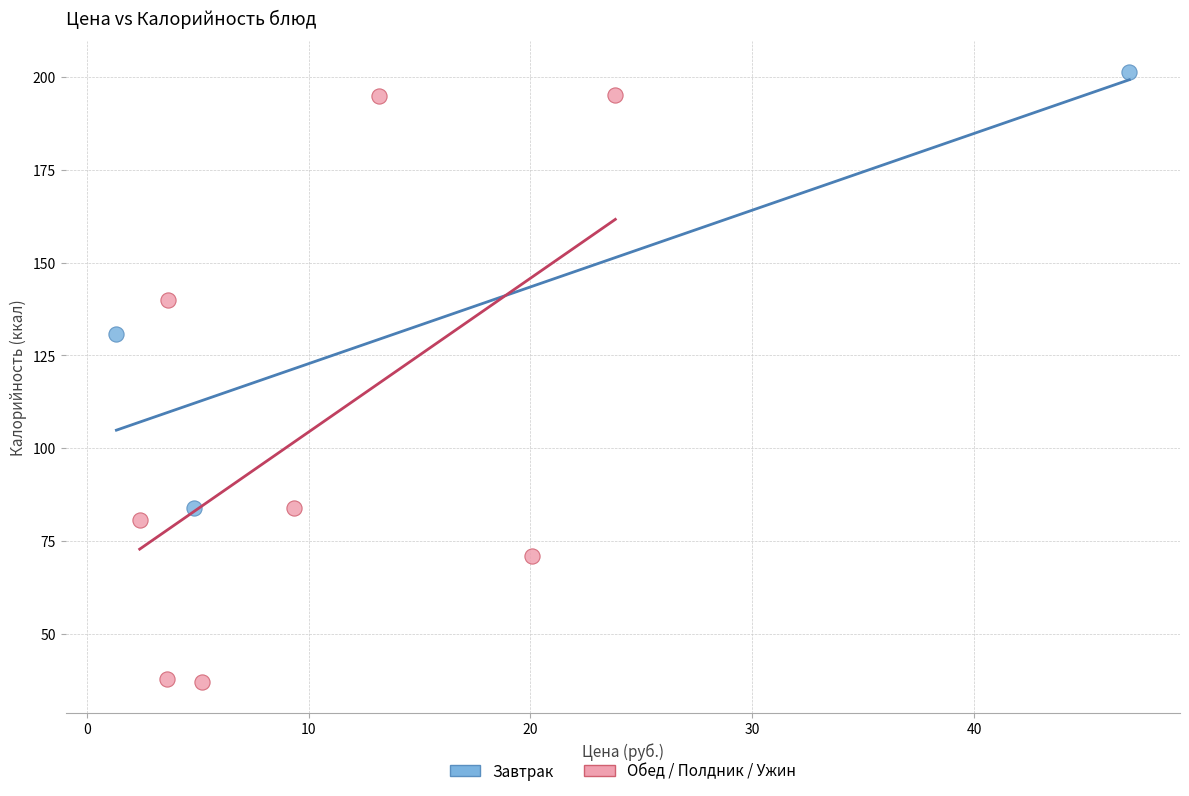

Which series reaches the minimum Y coordinate?

Обед / Полдник / Ужин